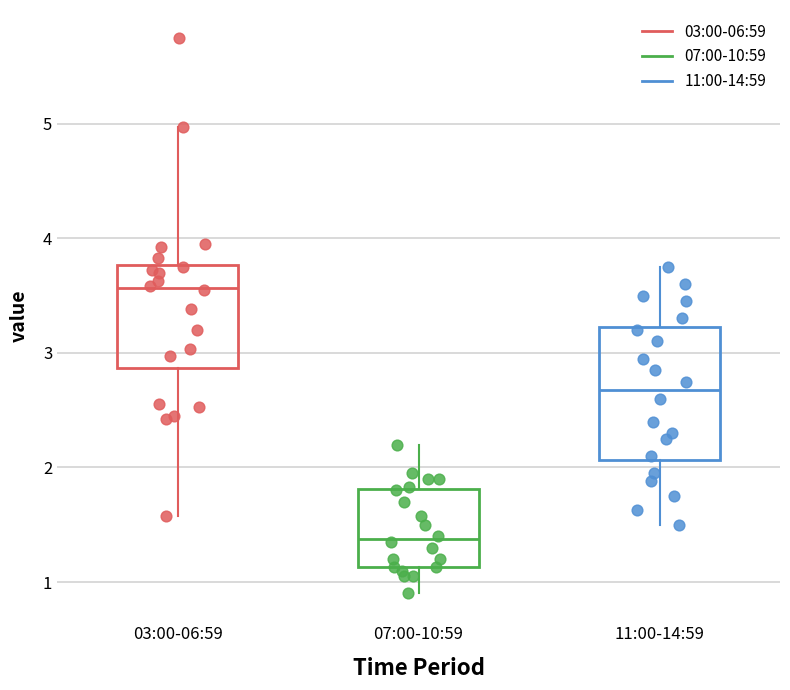

Where is the lower edge of the box for 11:00-14:59 on the y-axis? The values are not printed on the chart, so give them approximately, as read against the axis.

2.1